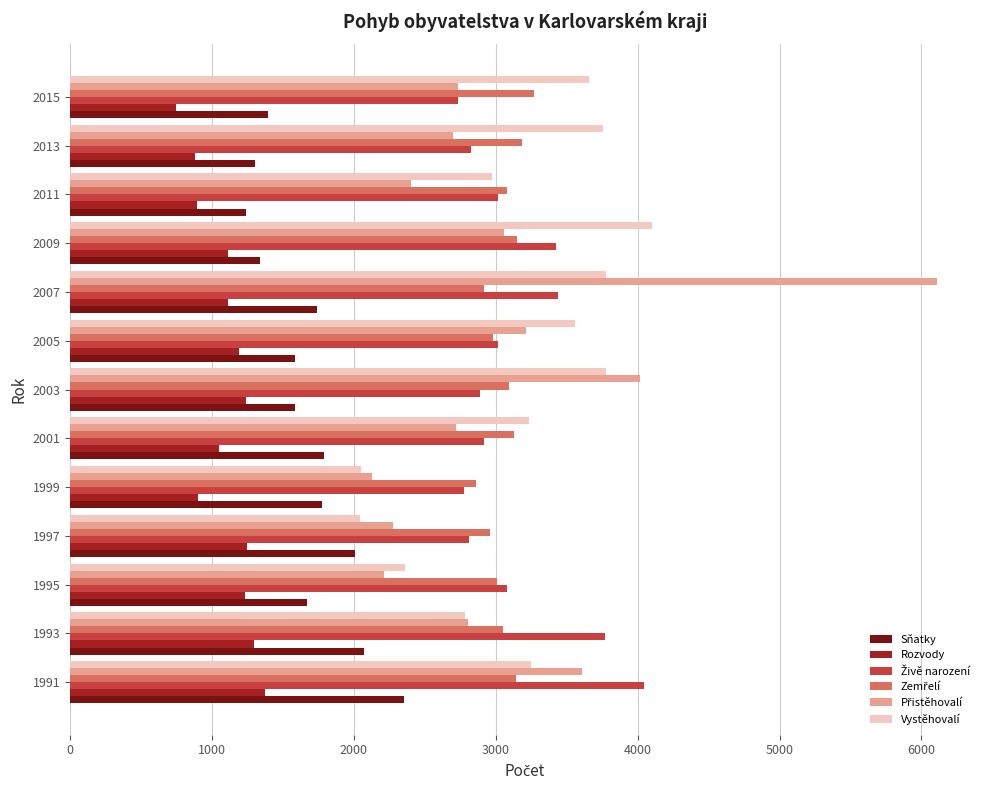

The value of Rozvody at 2013 is 879. True or false?

True